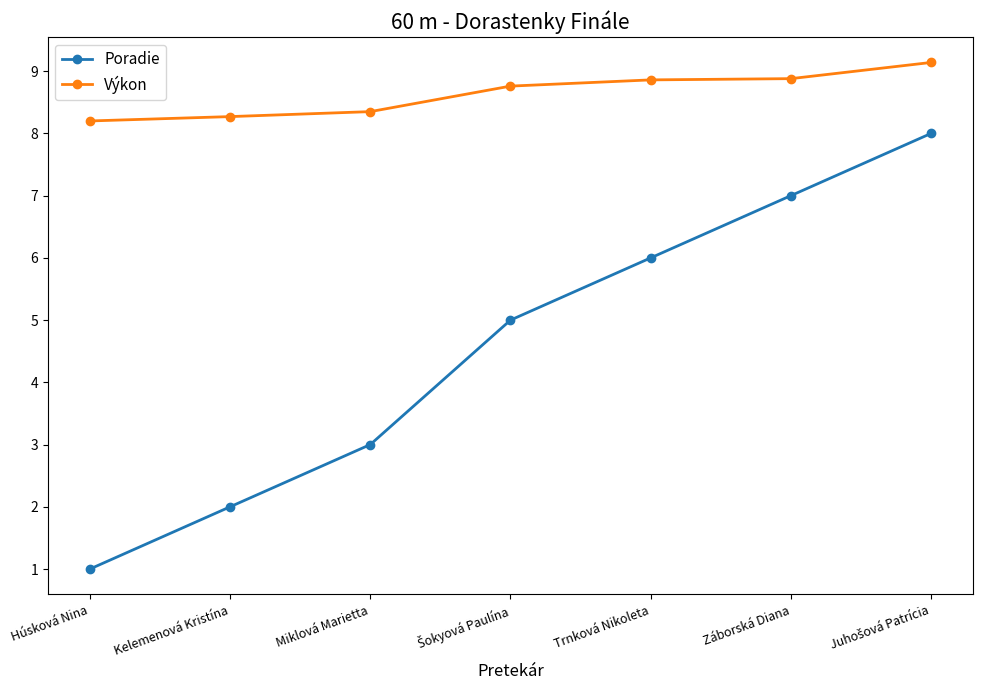

Is it true that Poradie equals 7.0 at Záborská Diana?

True